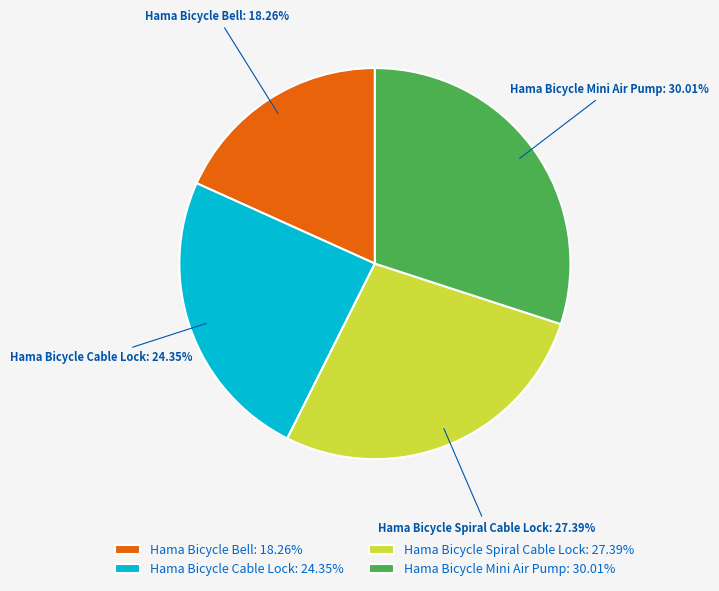

Which slice is the largest?

Hama Bicycle Mini Air Pump